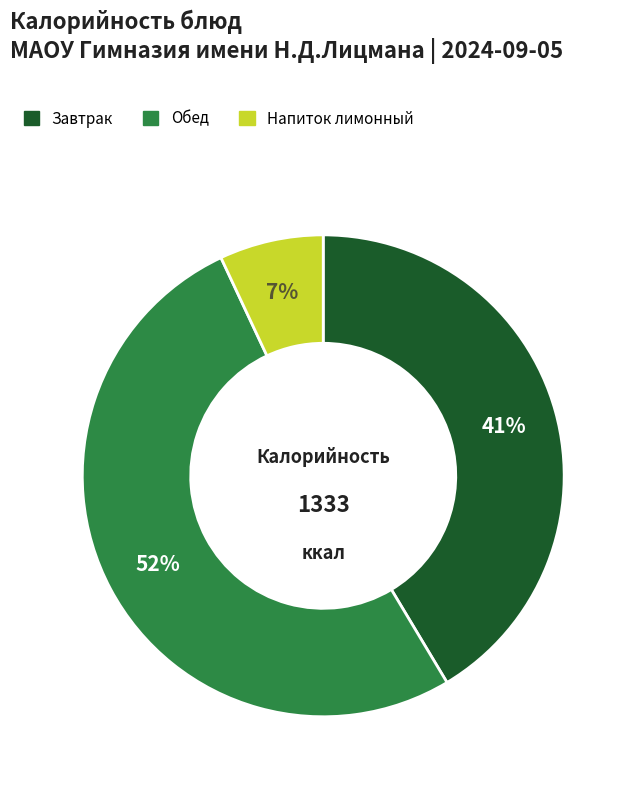

To the nearest percent, what is the difference between the Обед and Напиток лимонный slice percentages?

45%